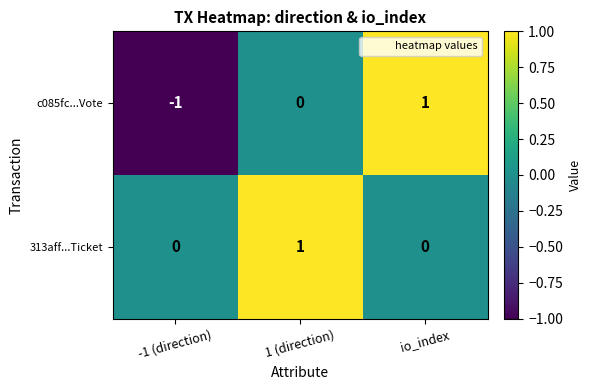

True or false: 313aff...Ticket has a value of 0 at -1 (direction).

True